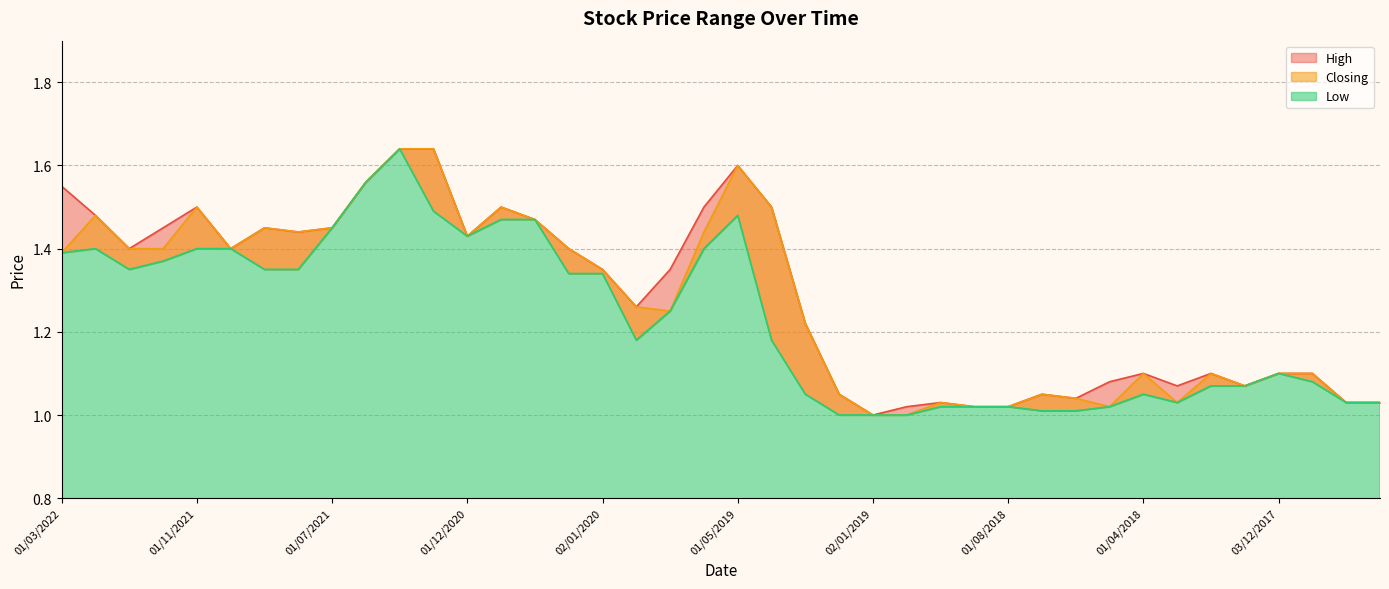

Which label corresponds to the largest value in the chart?

01/03/2021